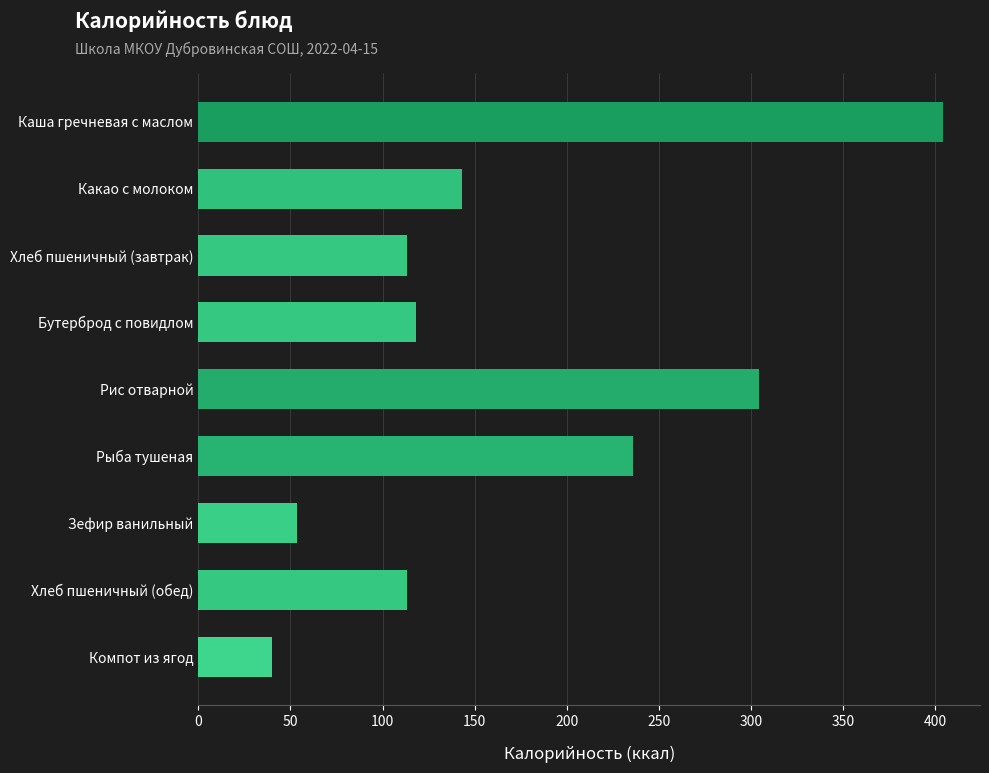

What is the greatest value displayed?

404.0